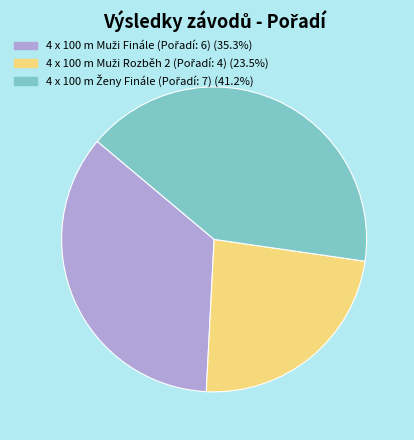

Is there any slice that represents more than half of the pie?

No